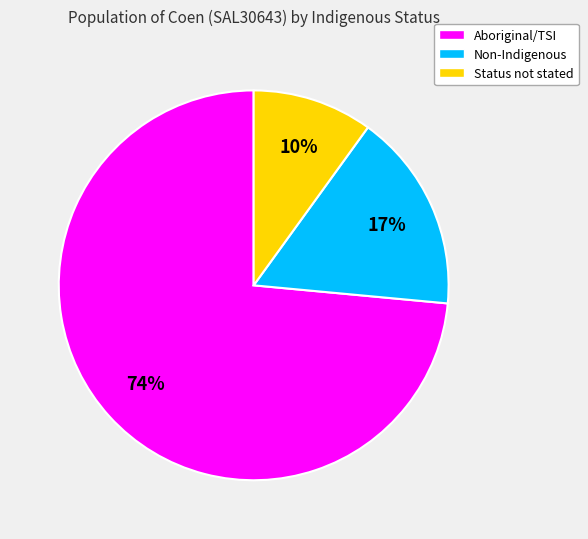

Between Aboriginal/TSI and Status not stated, which is larger?

Aboriginal/TSI